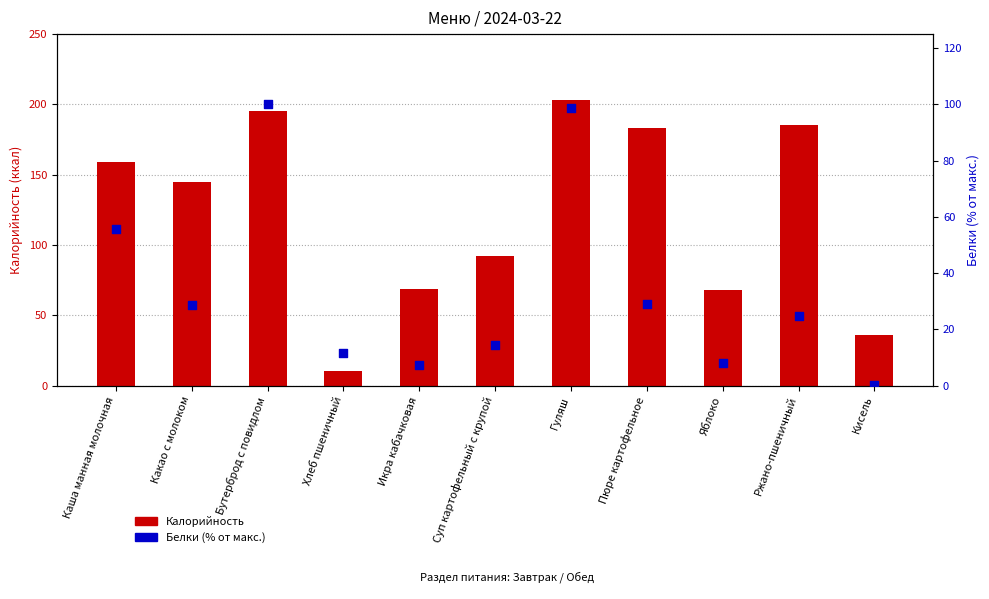

Which series has the largest Y range (max minus min)?

Калорийность